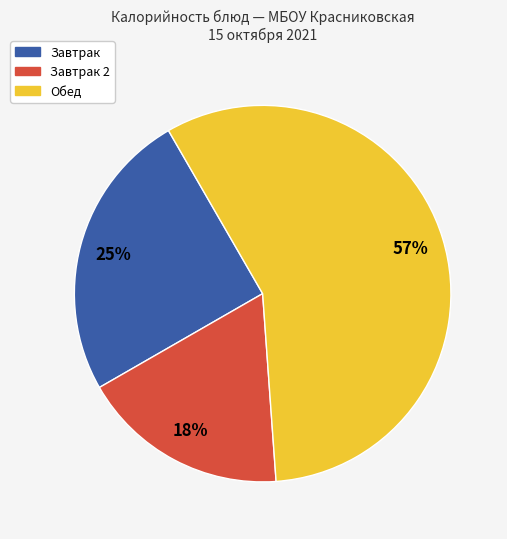

Is there any slice that represents more than half of the pie?

Yes